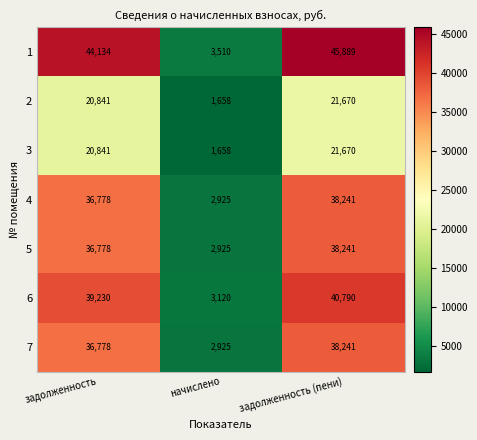

What is the maximum value shown in the chart?

45889